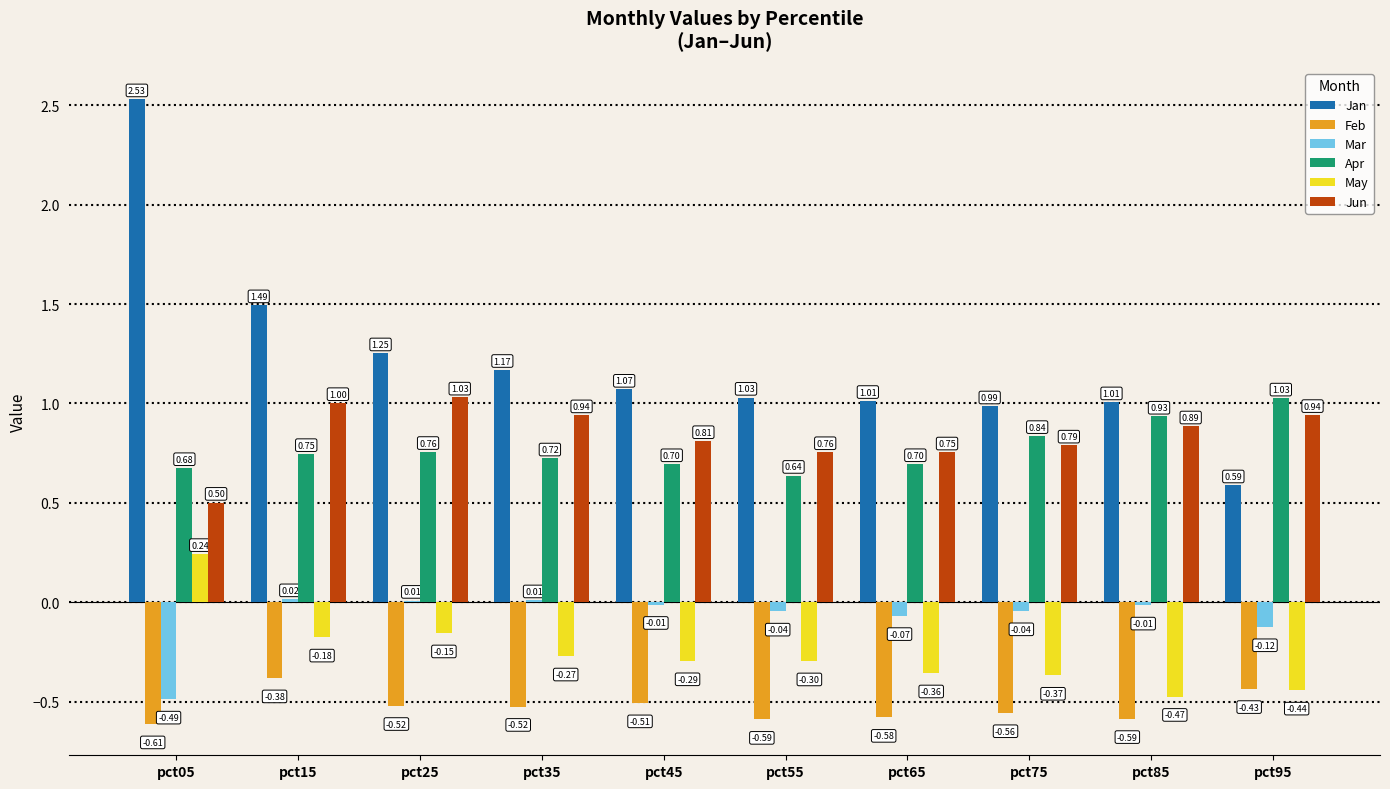

Is the value of Feb at pct75 greater than the value of Apr at pct25?

No